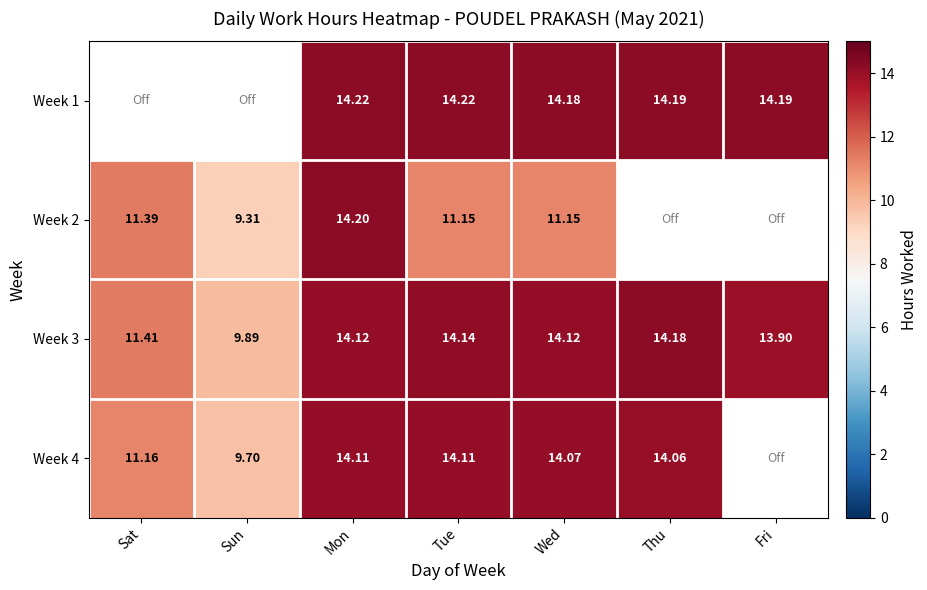

True or false: Week 3 has a value of 6.0 at Thu.

False